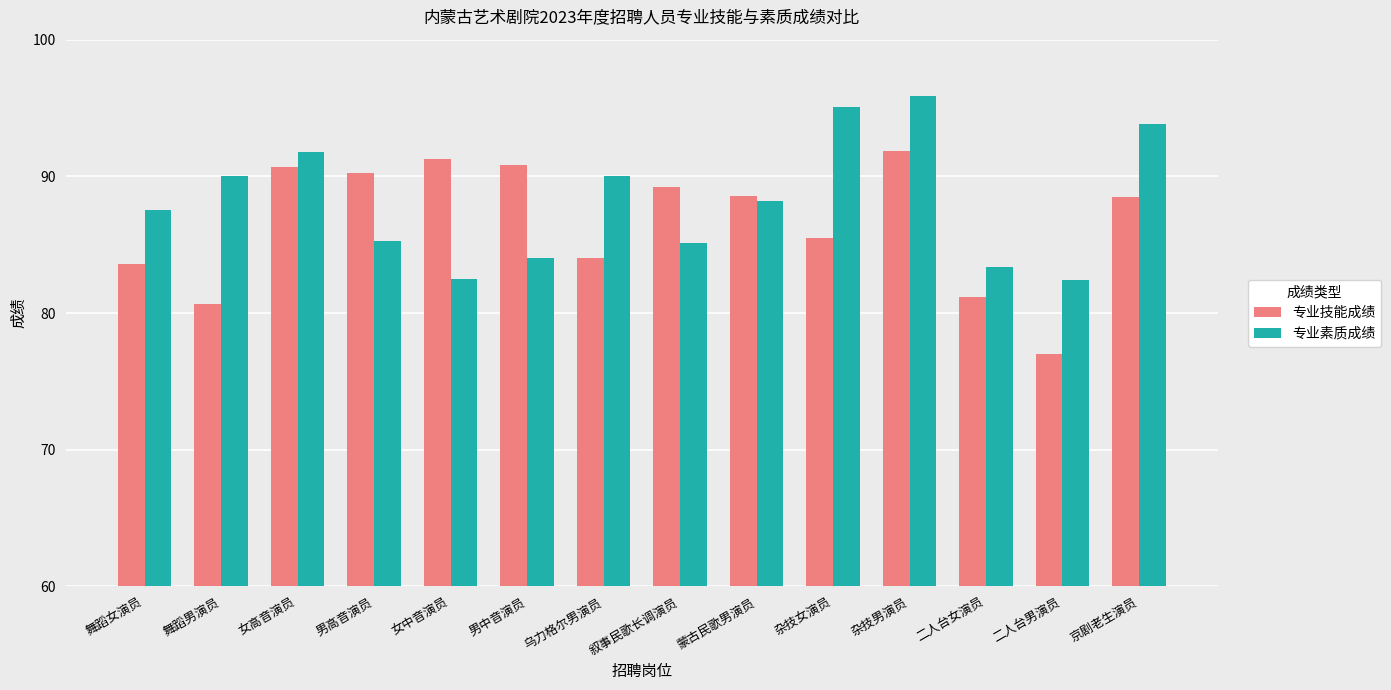

The 专业技能成绩 series shows 85.5 at 杂技女演员. True or false?

True